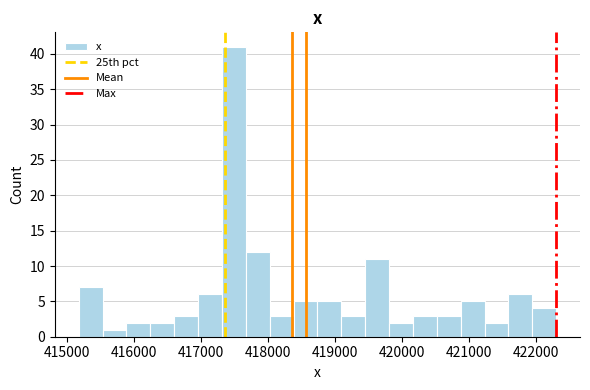

Around what value on the x-axis is the tallest bar? Give the approximate position of its centre, as read against the axis.

417500